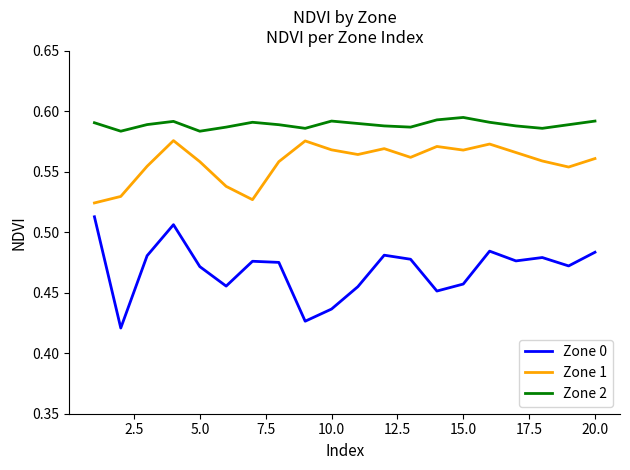

Which series has the largest range (max minus min)?

Zone 0